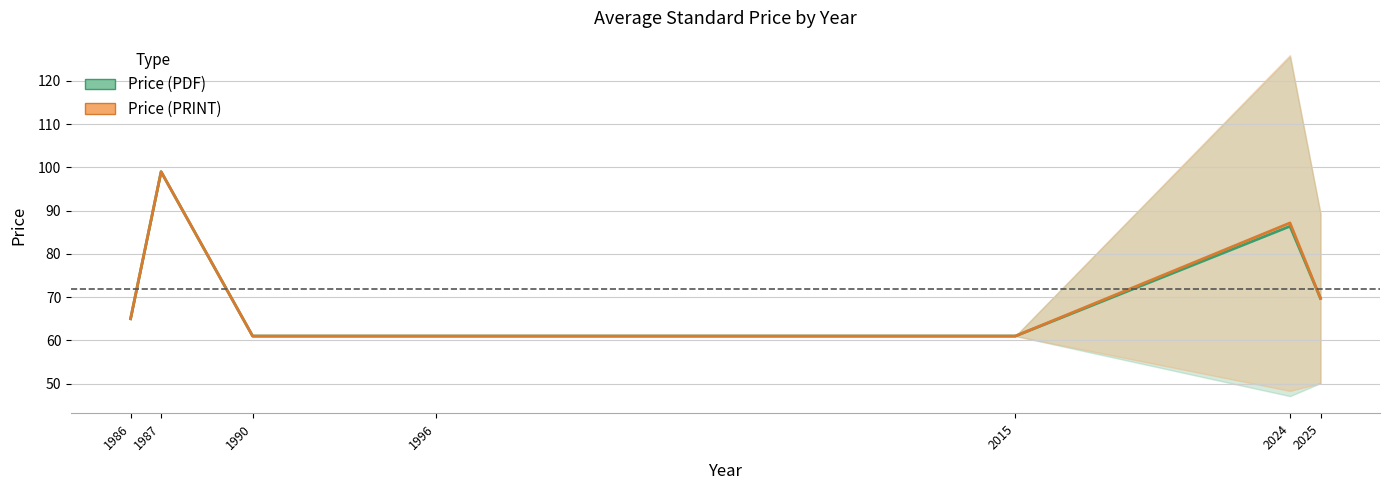

List the labels in order of Price (PRINT) value, largest first.

1987, 2024, 2025, 1986, 1990, 1996, 2015